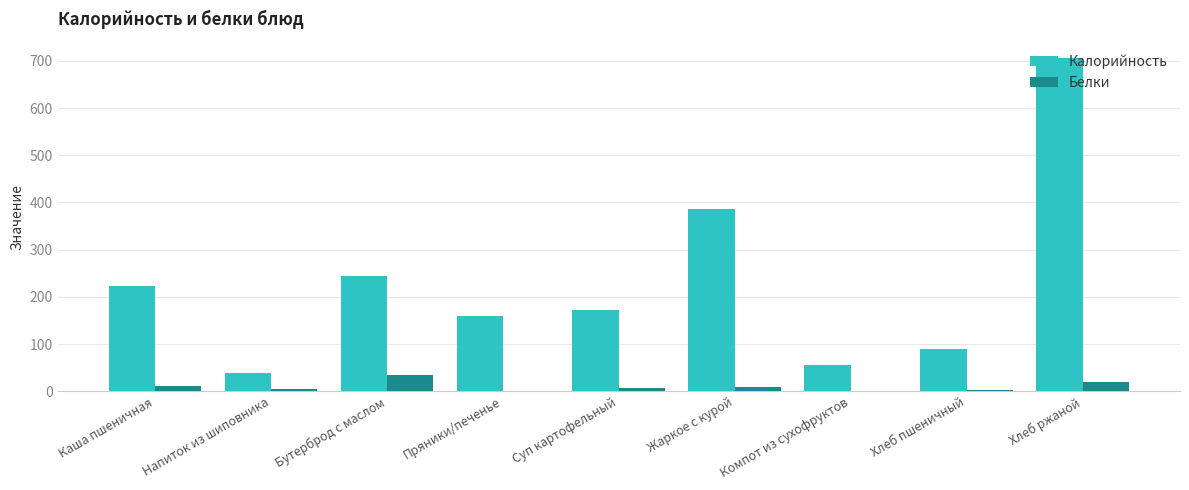

What is the total value across all series at Хлеб ржаной?

725